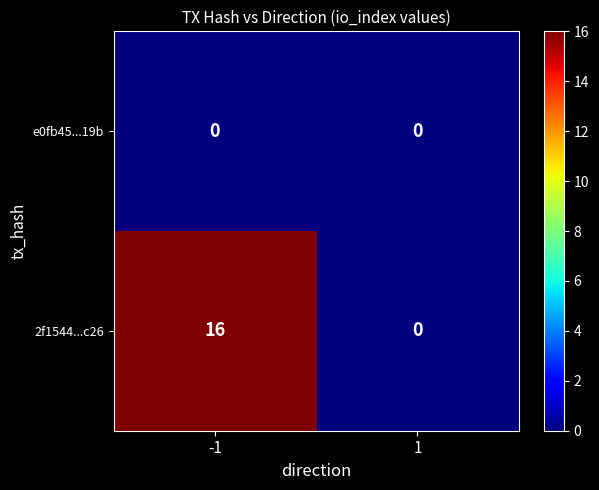

Rank the categories by 2f1544...c26 value from lowest to highest.

1, -1